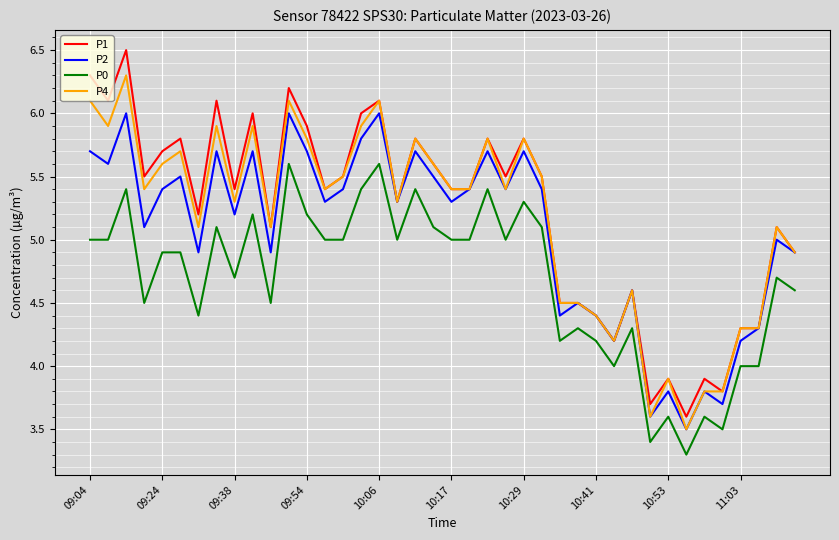

What is the maximum value for P1?

6.5